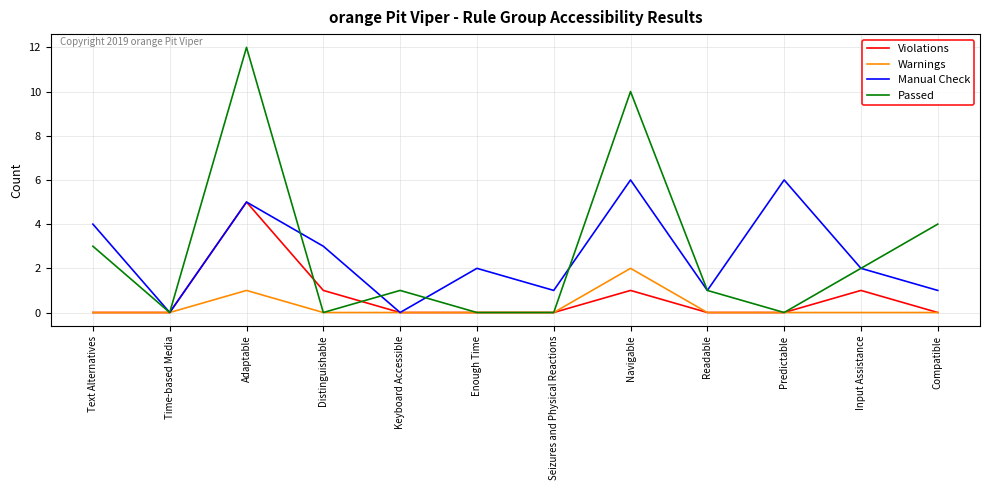

The value of Manual Check at Input Assistance is 3. True or false?

False